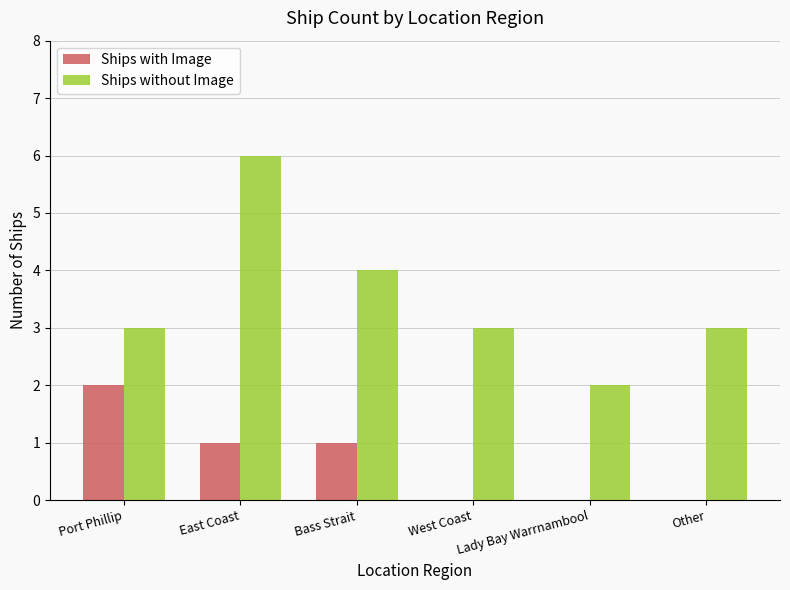

Reading left to right, transcribe all the data shown in this chart.

Ships with Image: 2	1	1	0	0	0
Ships without Image: 3	6	4	3	2	3